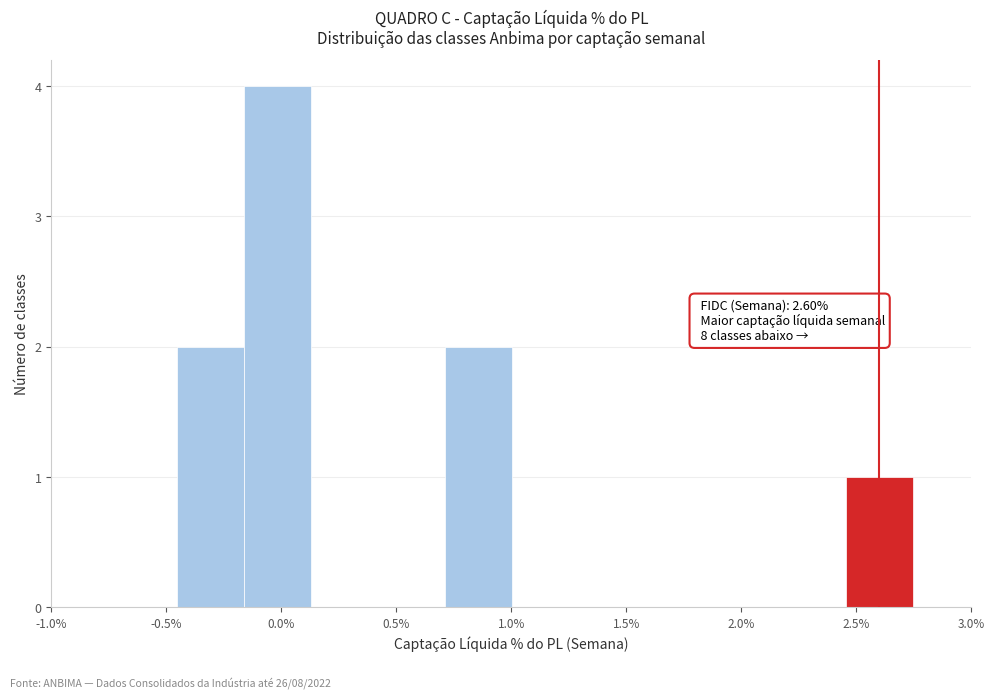

Over which range of the x-axis is the bar tallest?

-0.15 to 0.15